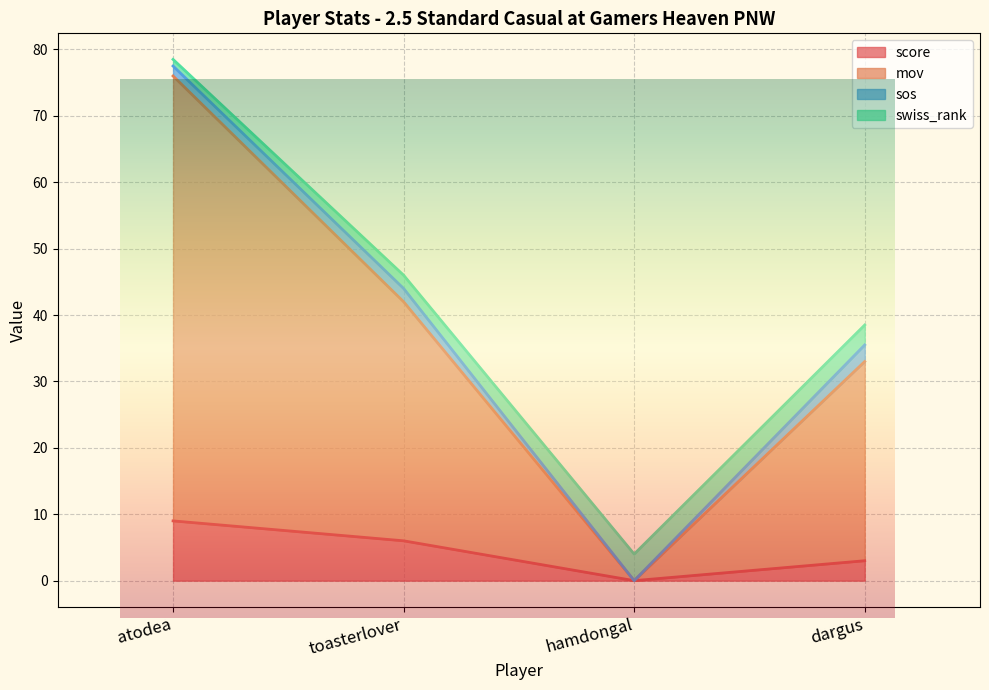

What is the difference between the mov values at dargus and atodea?

43